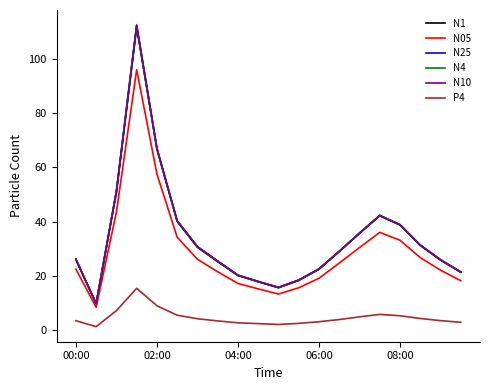

True or false: N4 and P4 intersect in this chart.

False